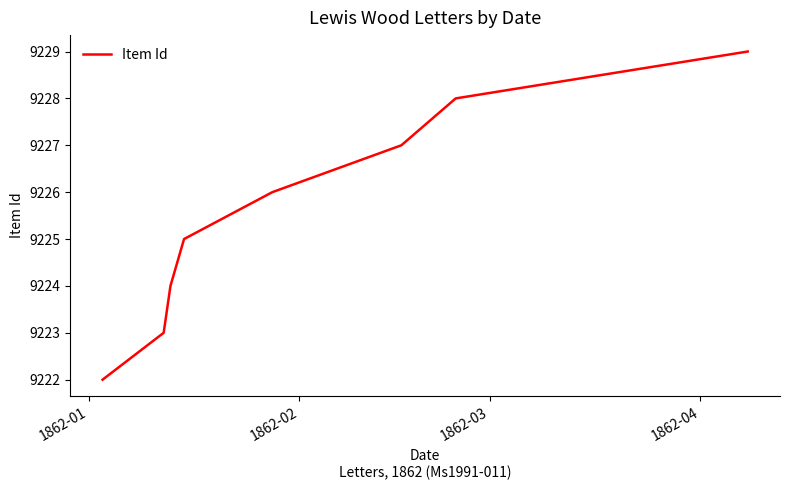

What is the smallest value displayed?

9222